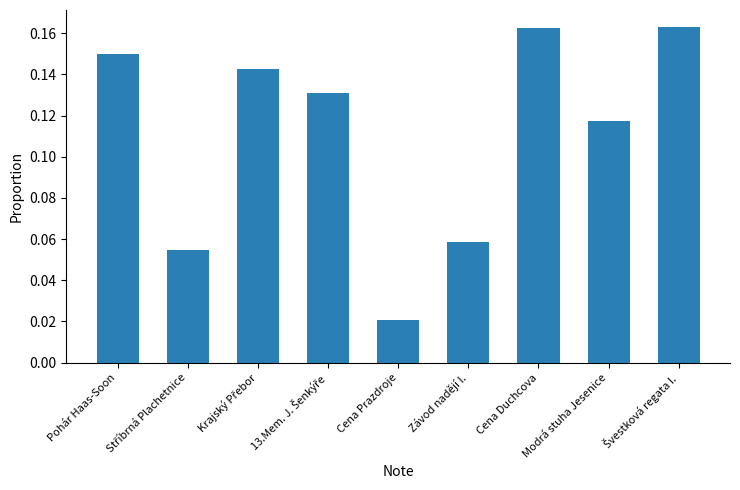

Which label corresponds to the smallest value in the chart?

Cena Prazdroje